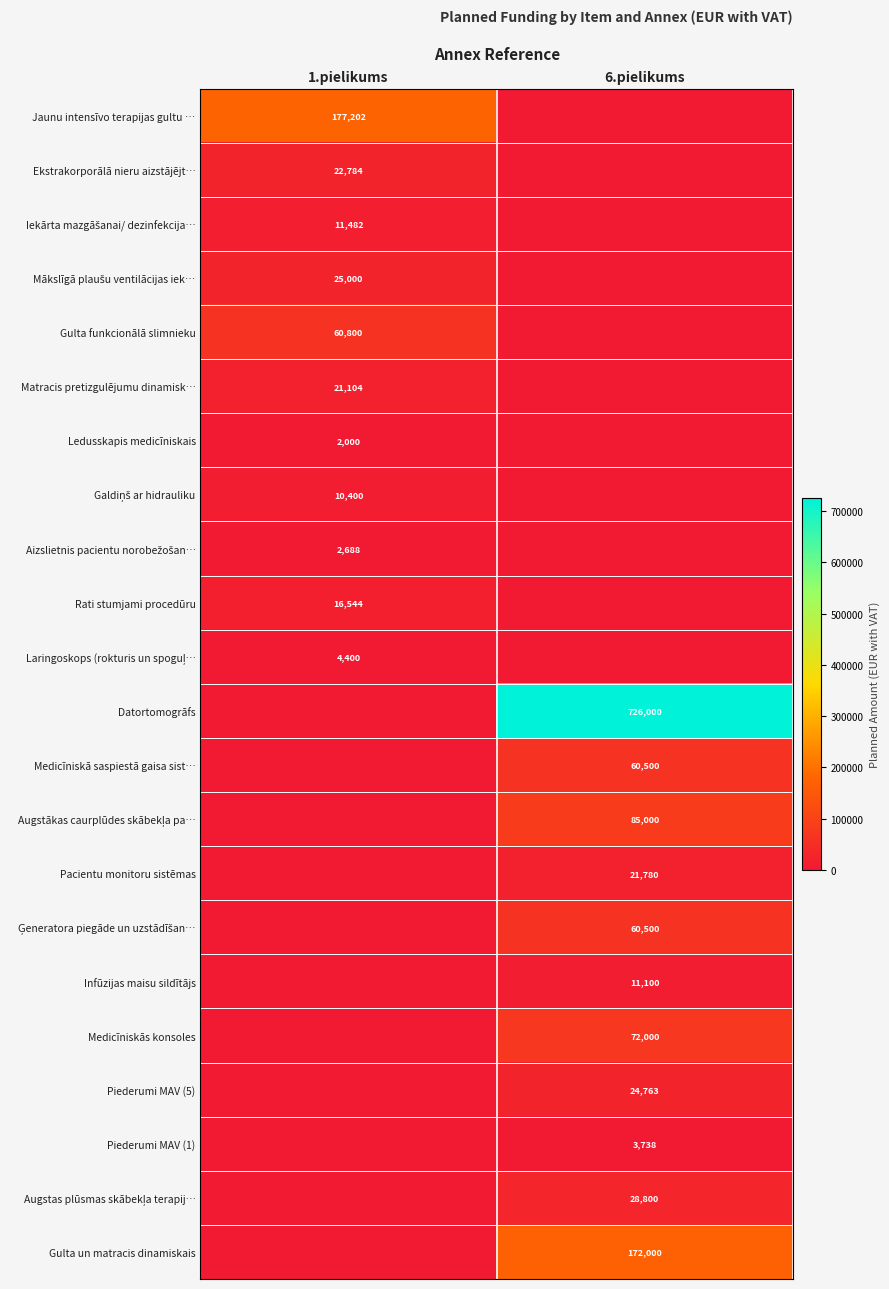

Is it true that Matracis pretizgulējumu dinamisk… equals 11129 at 1.pielikums?

False